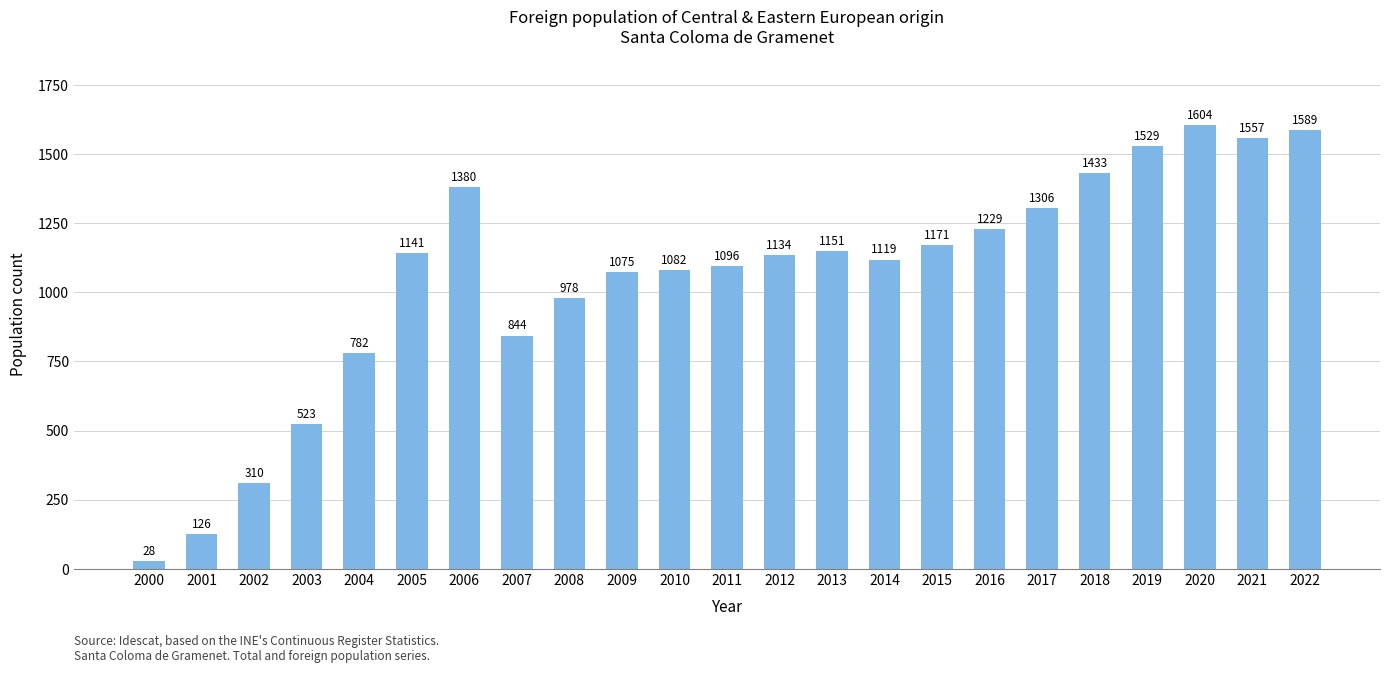

Is it true that the value at 2013 is 1151?

True